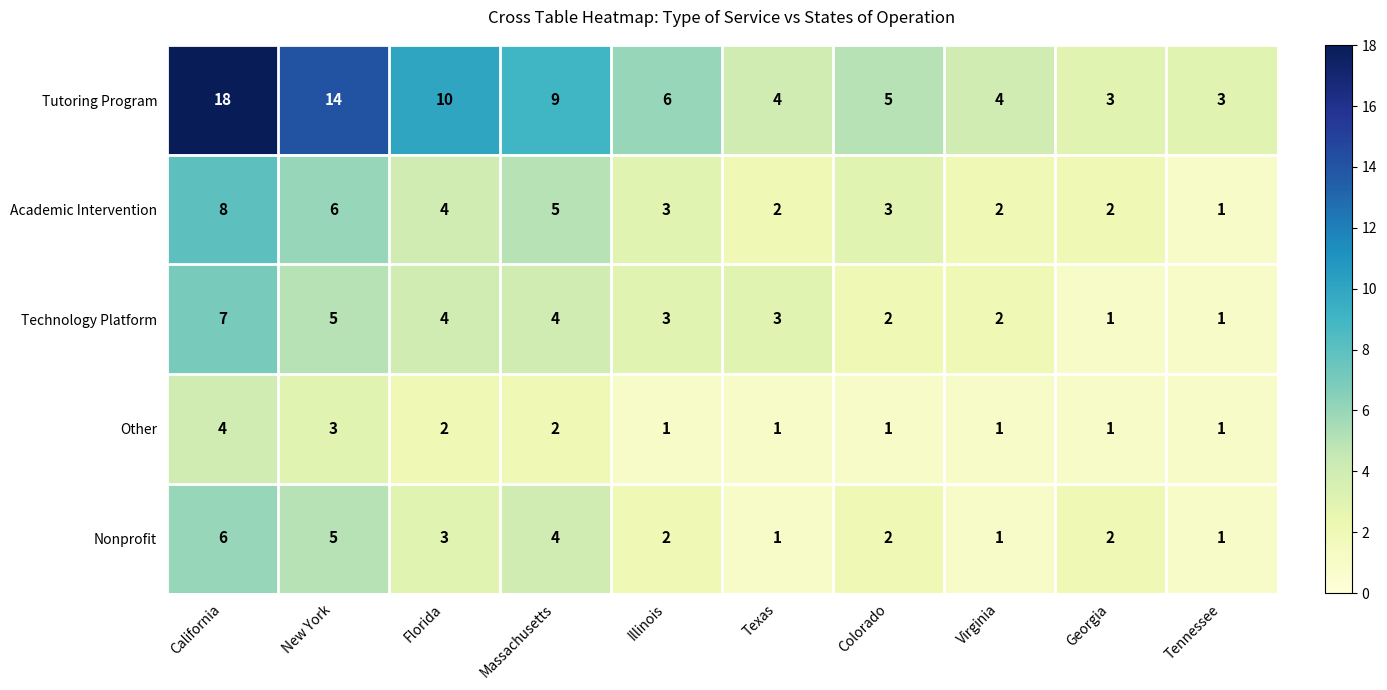

How many categories are shown in the chart?

10